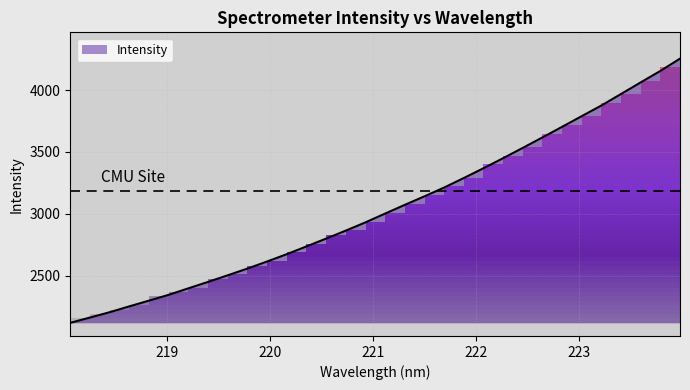

What is the difference between the maximum and minimum values?

2135.8